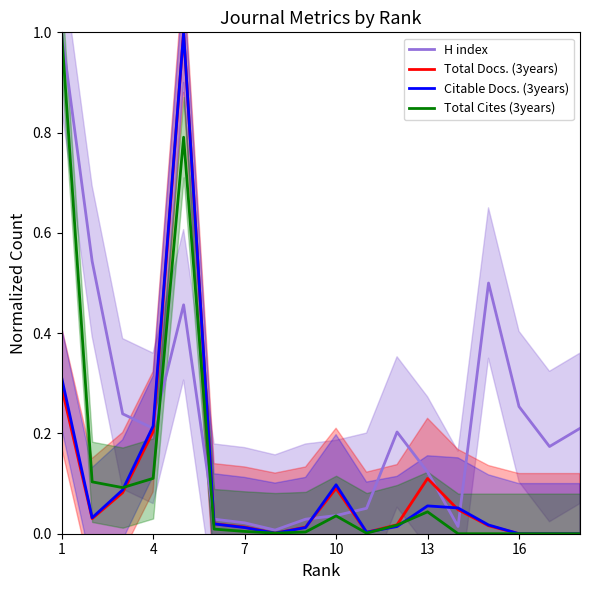

Is the value of H index at 16 greater than the value of Total Docs. (3years) at 10?

Yes